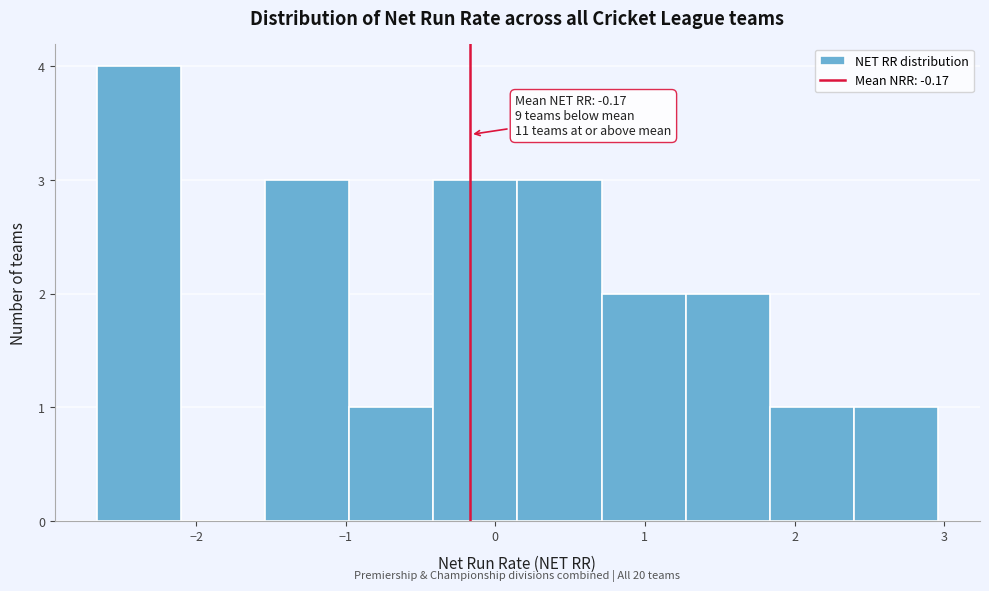

Over which range of the x-axis is the bar tallest?

-2.7 to -2.1